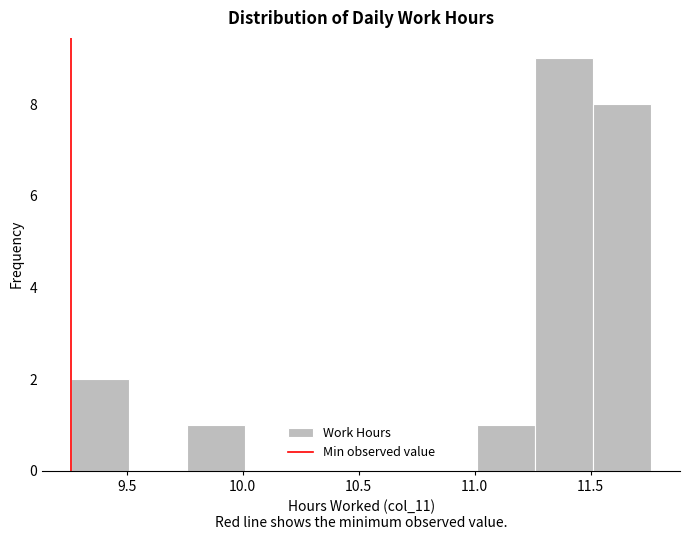

Reading left to right, list every bar in this chart as the range it spans on the x-axis followed by its height. Neither the bar edges nor the heights are printed on the chart, so give them approximately, as read against the axes.

9.26 to 9.51: 2
9.51 to 9.76: 0
9.76 to 10.01: 1
10.01 to 10.26: 0
10.26 to 10.51: 0
10.51 to 10.76: 0
10.76 to 11.01: 0
11.01 to 11.26: 1
11.26 to 11.51: 9
11.51 to 11.76: 8